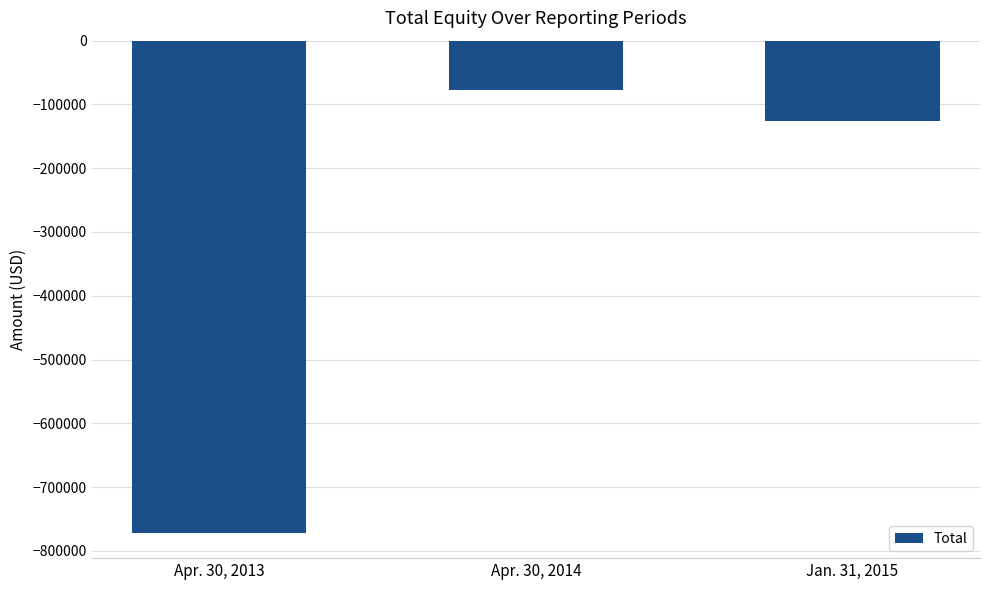

Where does the data first go above -125802?

Apr. 30, 2014